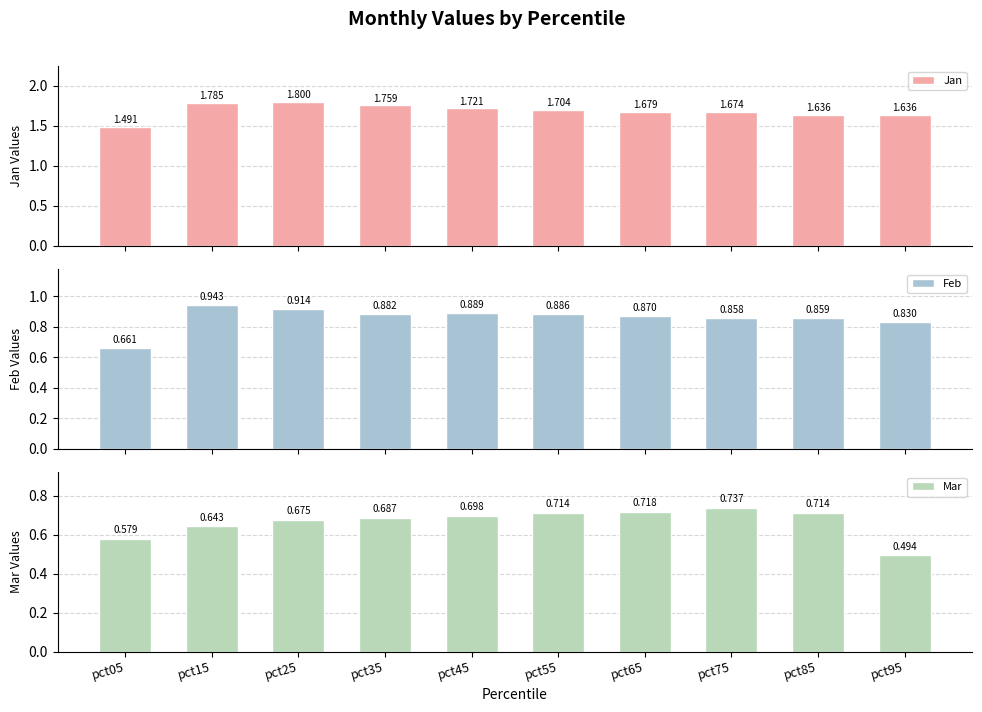

What is the approximate value of Jan at pct95?

1.6